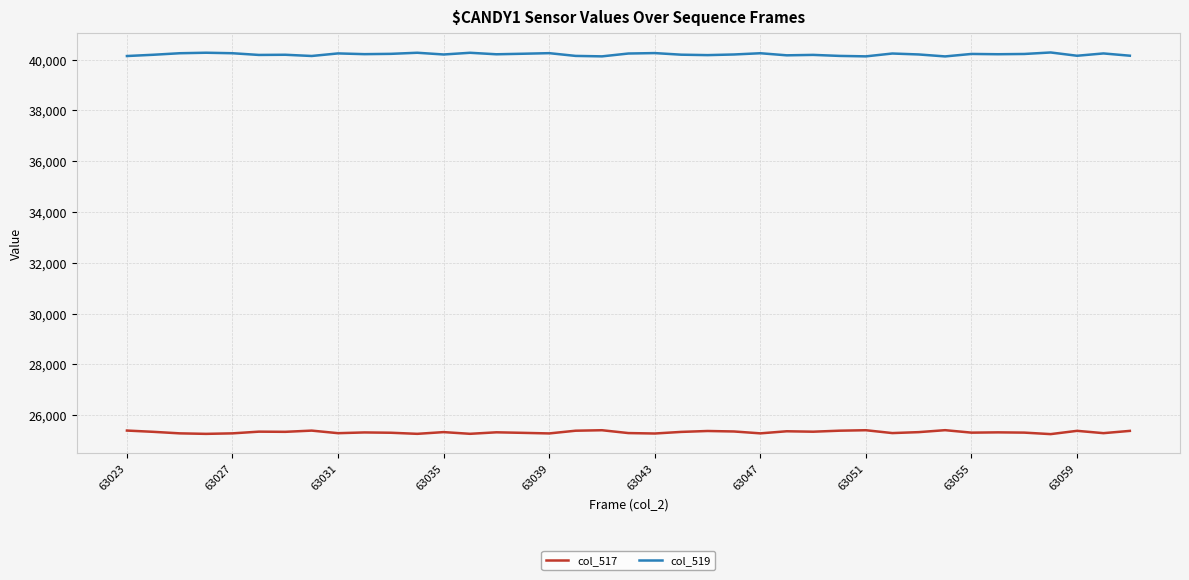

What is the difference between the second highest and second lowest values in the col_517 series?

143